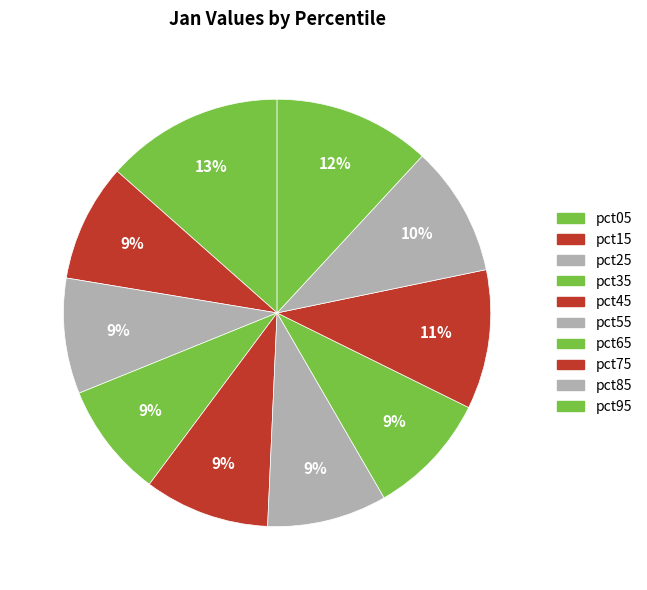

What is the largest slice in the pie chart?

pct05